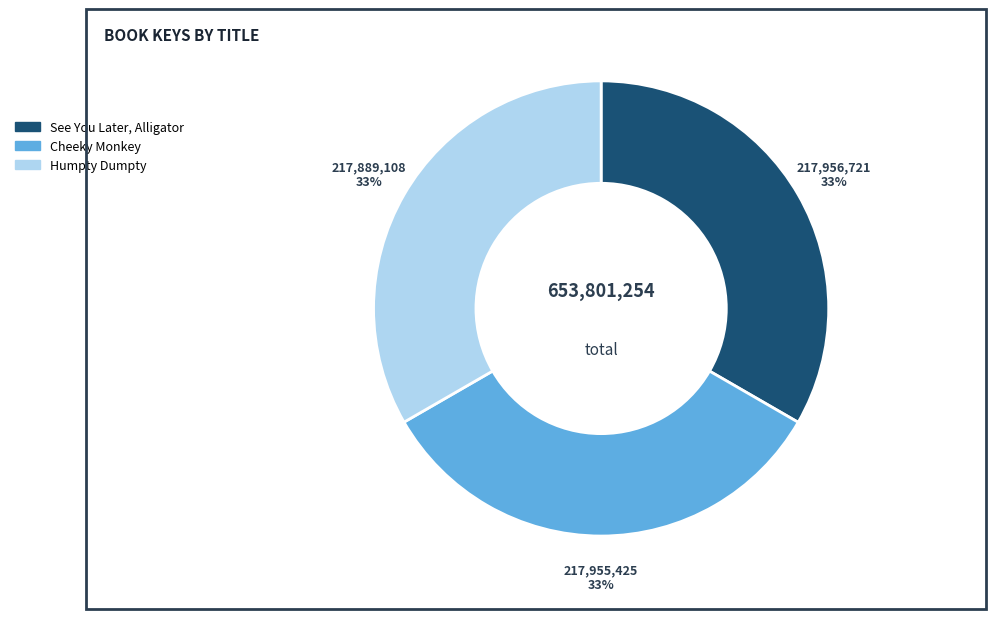

Do Cheeky Monkey and Humpty Dumpty together represent more than half of the pie?

Yes